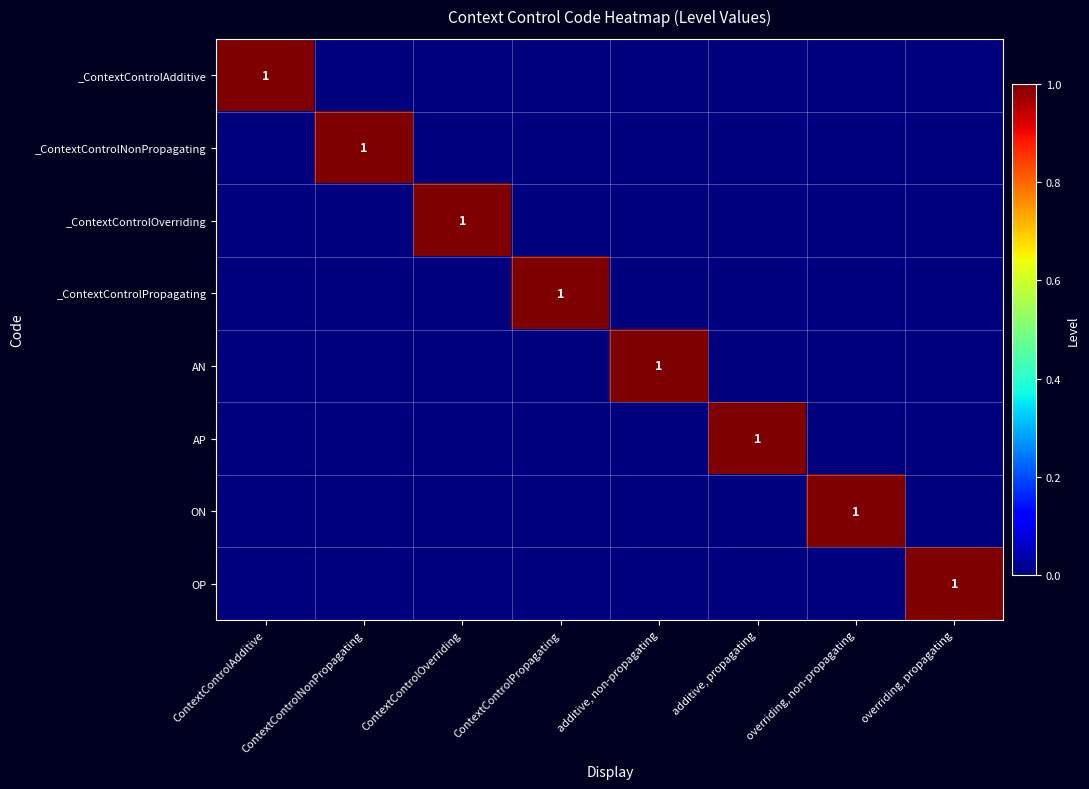

The _ContextControlAdditive series shows 1 at ContextControlAdditive. True or false?

True